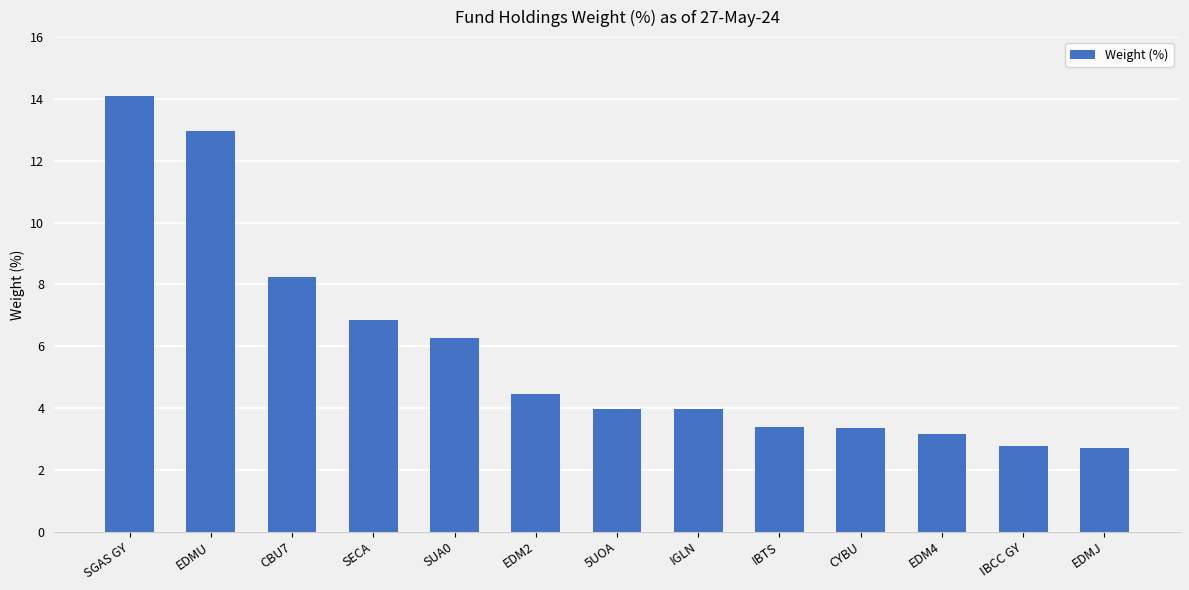

Where does the data first go above 3?

SGAS GY